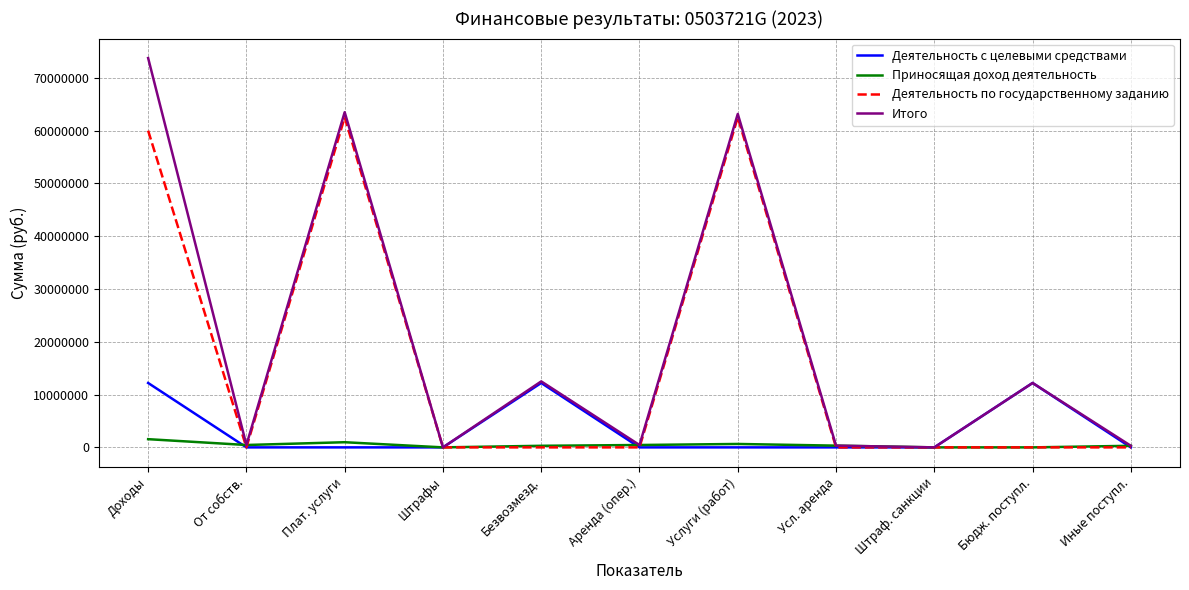

What is the difference between the maximum and minimum values in the Деятельность с целевыми средствами series?

12196612.8